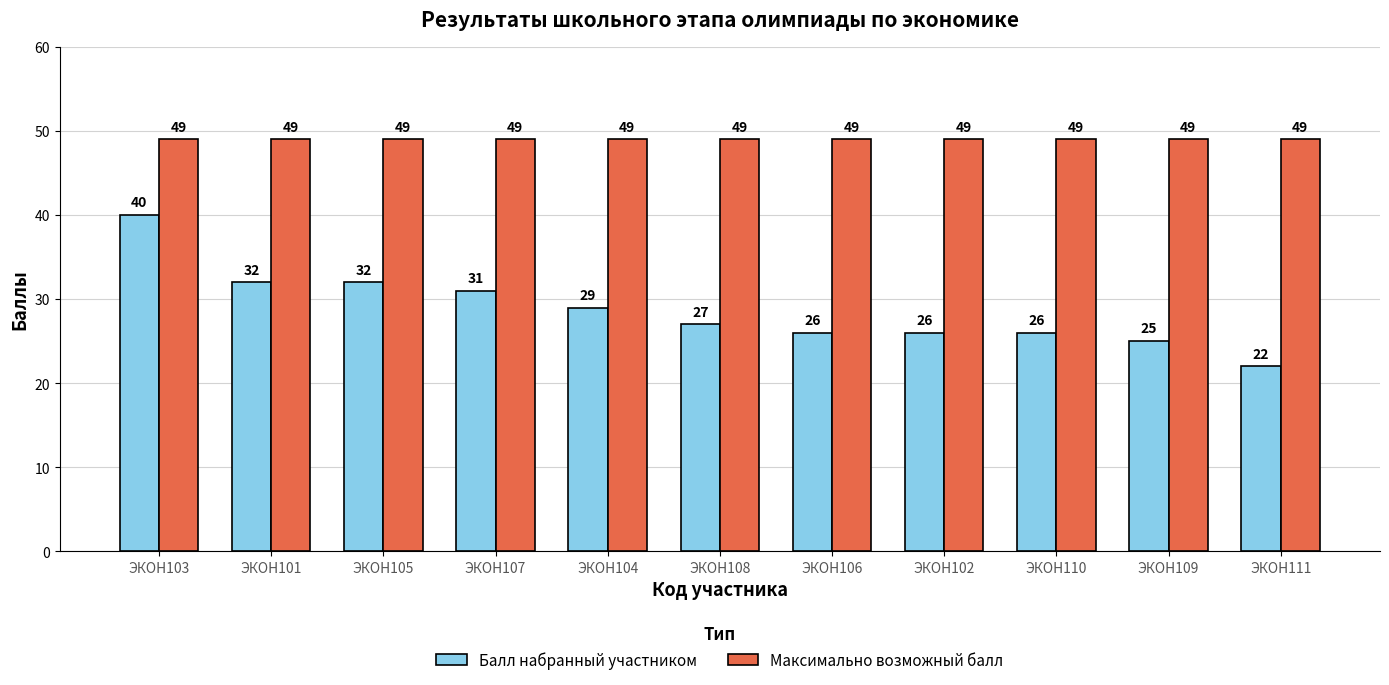

How many groups of bars are there?

11